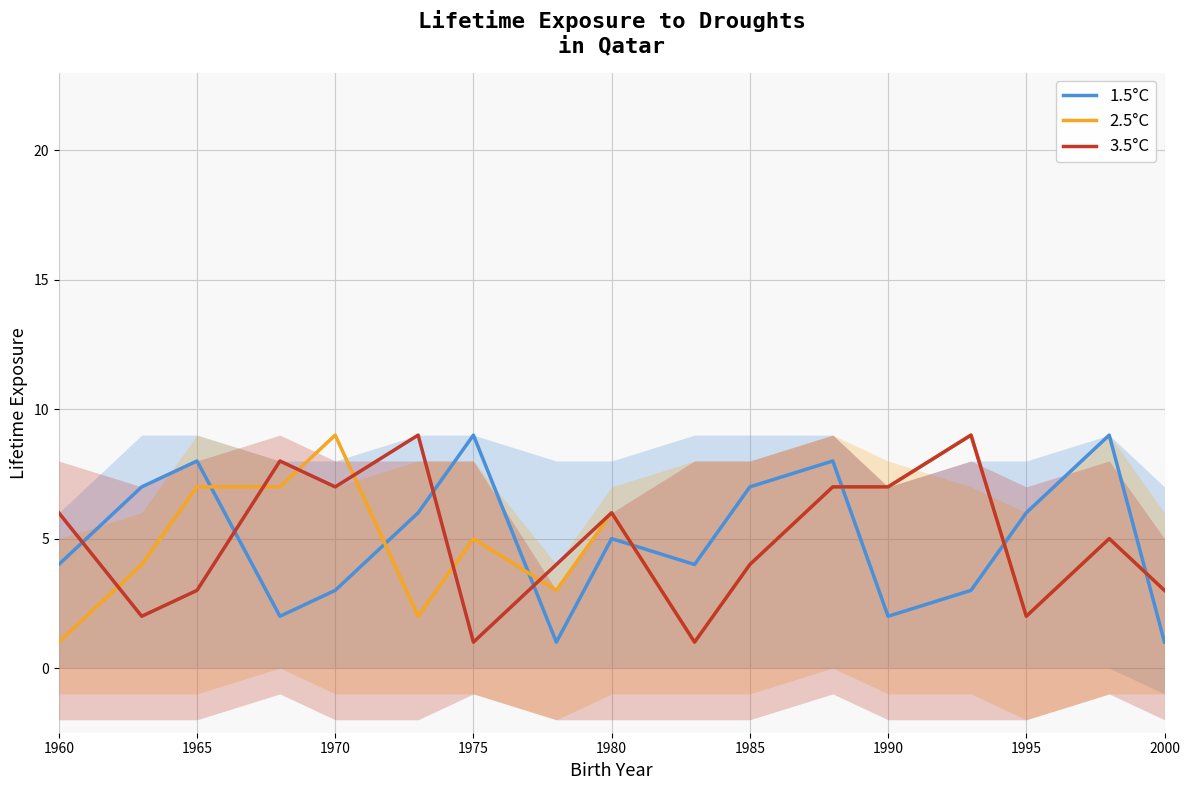

The value of 3.5°C at 1975 is 1. True or false?

True